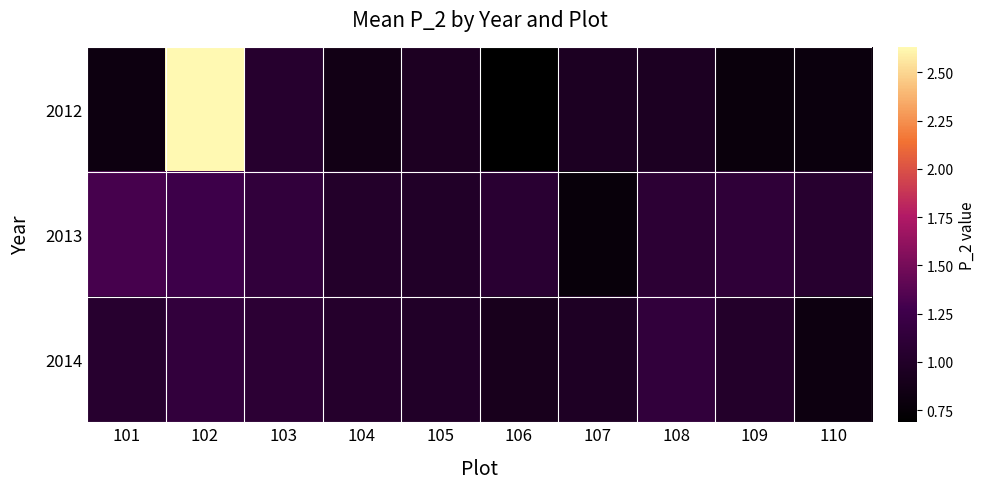

Reading left to right, list all the values displayed in this chart.

2012: 101=0.8	102=2.6	103=1.0	104=0.9	105=1.0	106=0.7	107=0.9	108=1.0	109=0.8	110=0.8
2013: 101=1.3	102=1.3	103=1.1	104=1.0	105=1.0	106=1.1	107=0.8	108=1.1	109=1.1	110=1.0
2014: 101=1.1	102=1.2	103=1.1	104=1.0	105=1.0	106=0.9	107=1.0	108=1.1	109=1.0	110=0.8